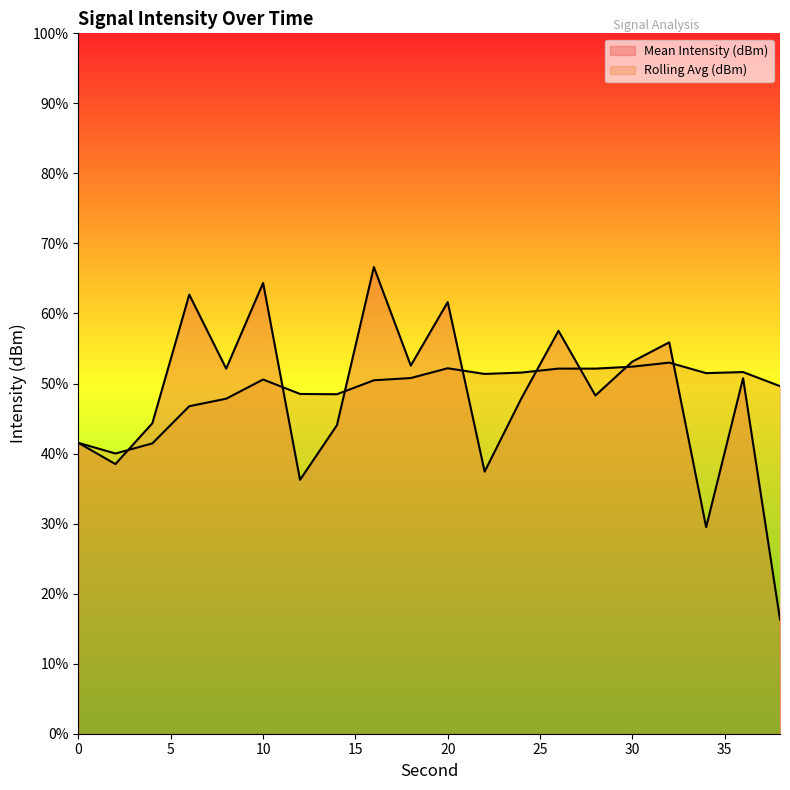

Reading left to right, extract all data points from this chart.

Mean Intensity (dBm): 0=-109.2	2=-110.8	4=-107.8	6=-98.7	8=-103.9	10=-97.8	12=-111.9	14=-108.0	16=-96.7	18=-103.7	20=-99.2	22=-111.3	24=-106.0	26=-101.2	28=-105.9	30=-103.4	32=-102.1	34=-115.3	36=-104.6	38=-121.8
Rolling Avg (dBm): 0=-109.2	2=-110.0	4=-109.3	6=-106.6	8=-106.1	10=-104.7	12=-105.7	14=-105.8	16=-104.8	18=-104.6	20=-103.9	22=-104.3	24=-104.2	26=-103.9	28=-103.9	30=-103.8	32=-103.5	34=-104.3	36=-104.2	38=-105.2